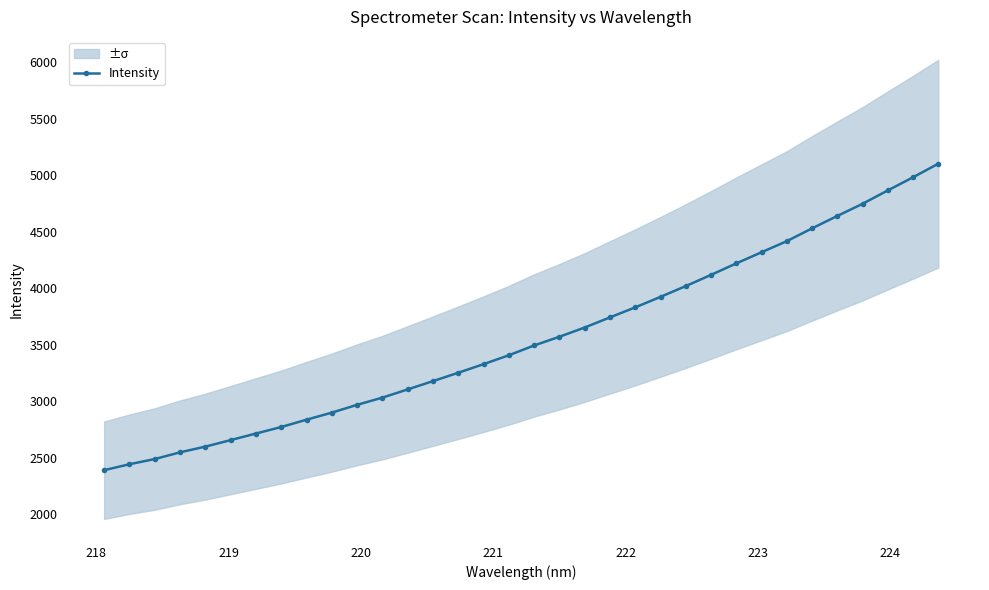

What is the value of the Intensity point at the 32nd from the left?

4864.6